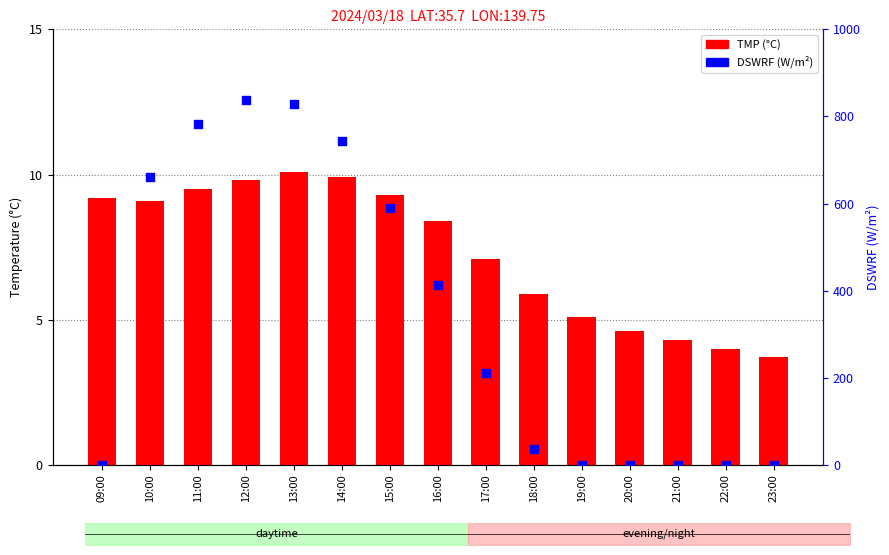

Which series has the largest total across all categories?

DSWRF